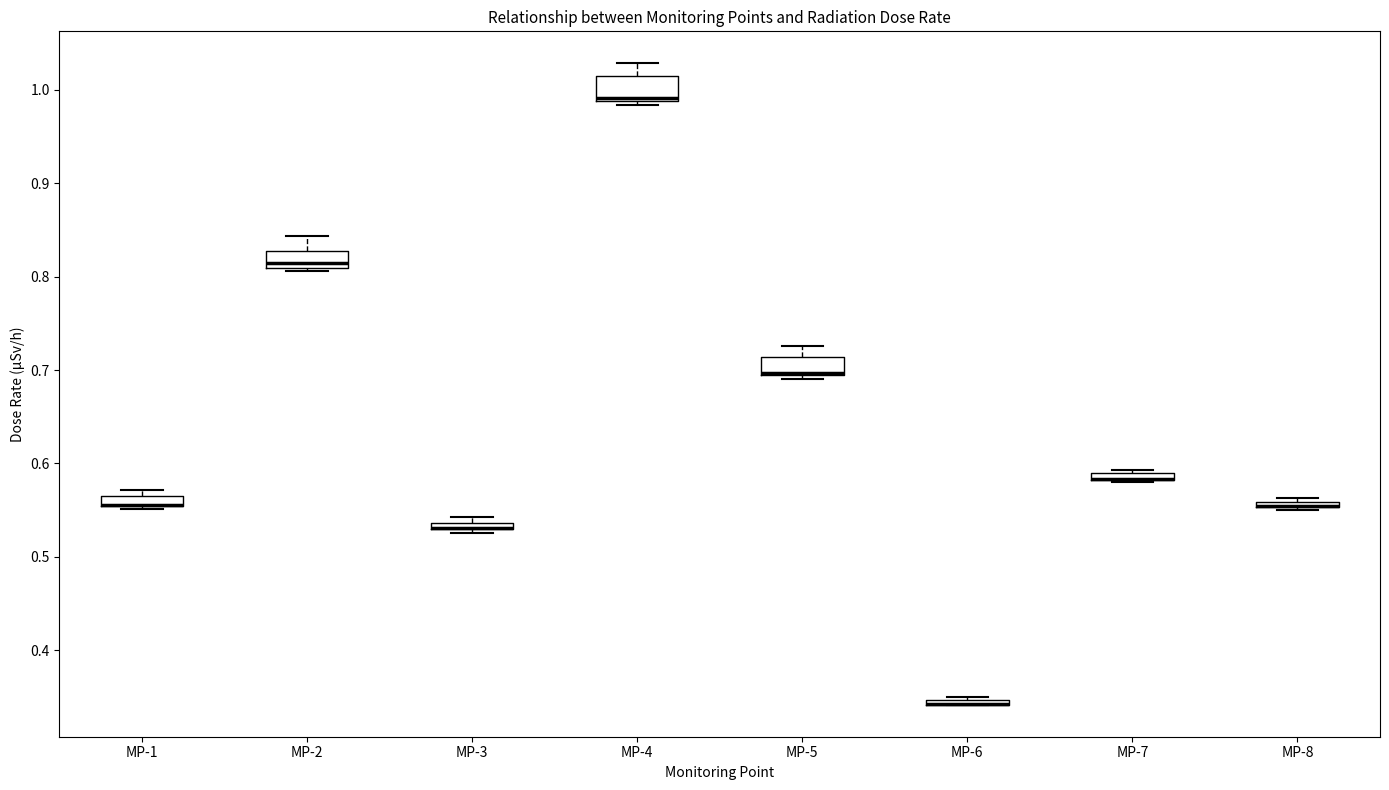

Where does the upper whisker of the box for MP-2 end on the y-axis? The values are not printed on the chart, so give them approximately, as read against the axis.

0.84